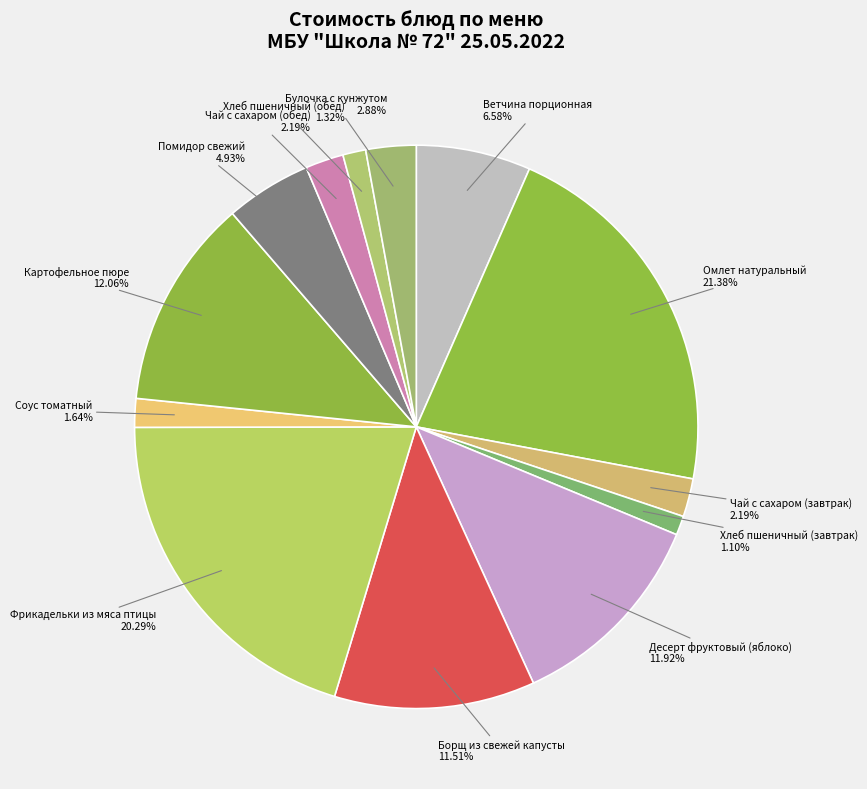

To the nearest percent, what is the combined percentage of Соус томатный and Хлеб пшеничный (завтрак)?

3%